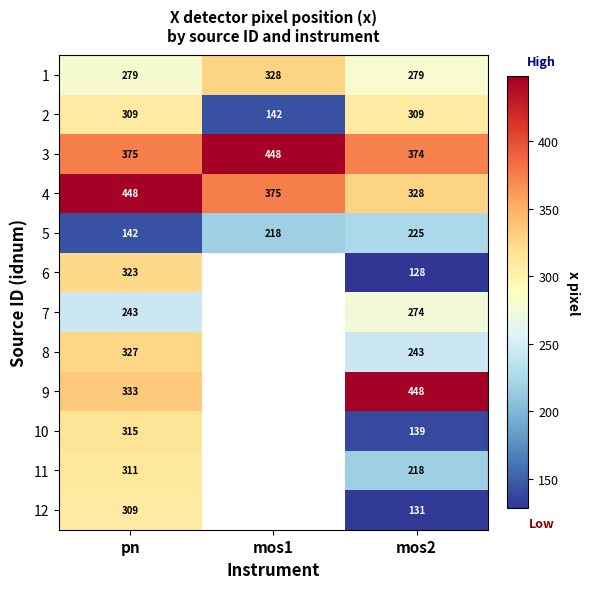

Which category has the highest value across all series?

mos1